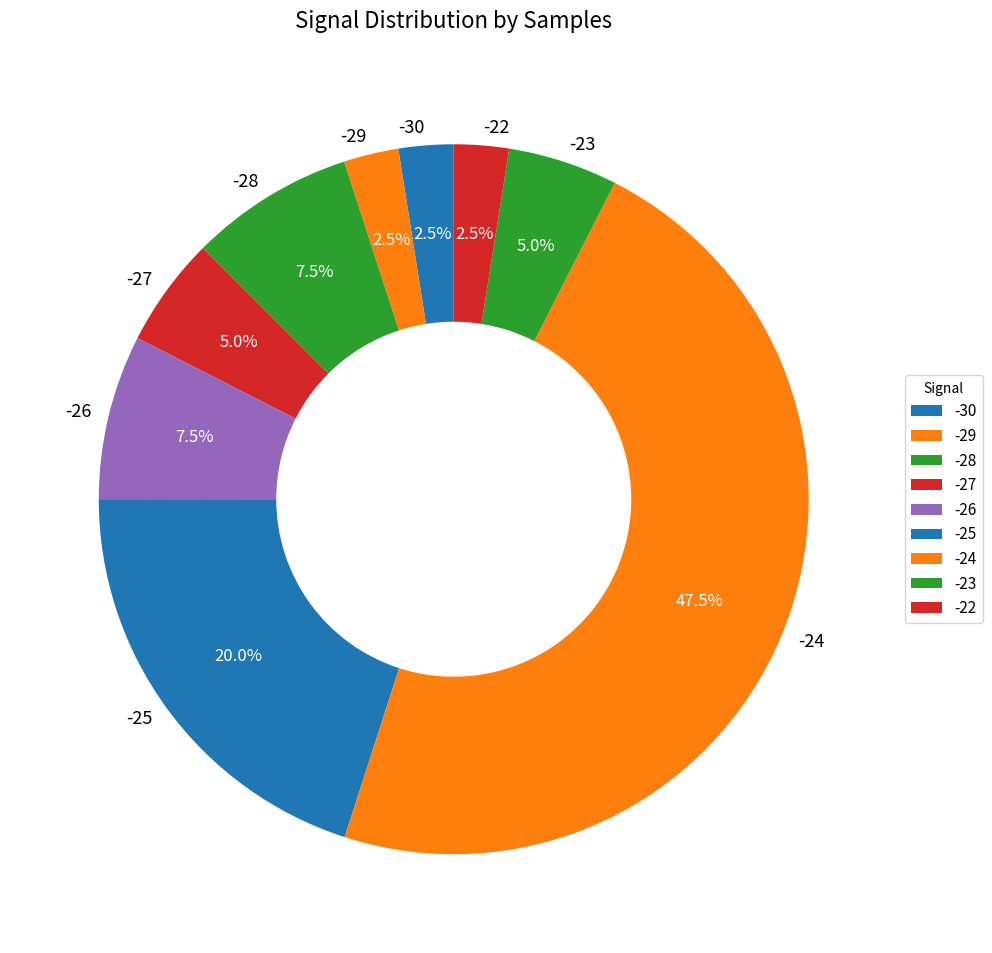

Count the number of slices in the pie.

9